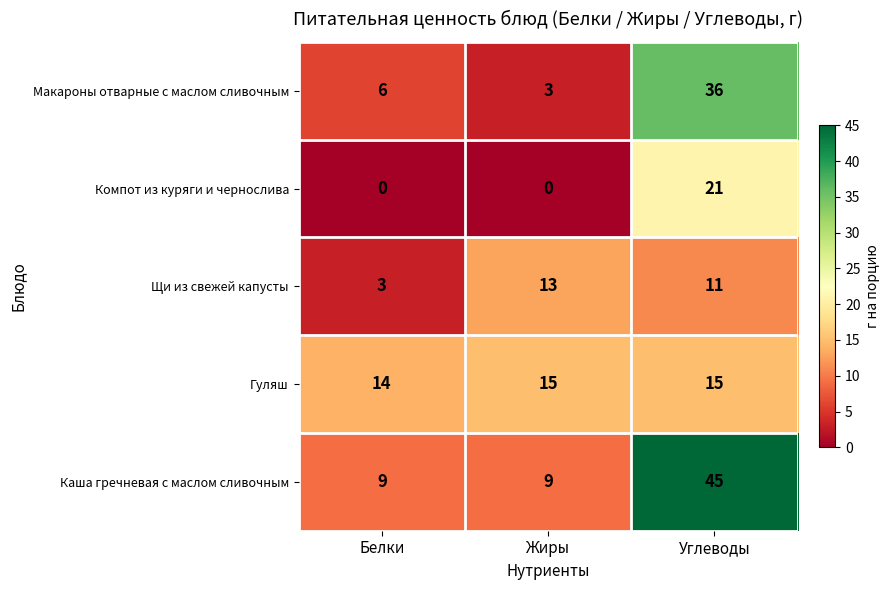

What is the total value across all series at Углеводы?

128